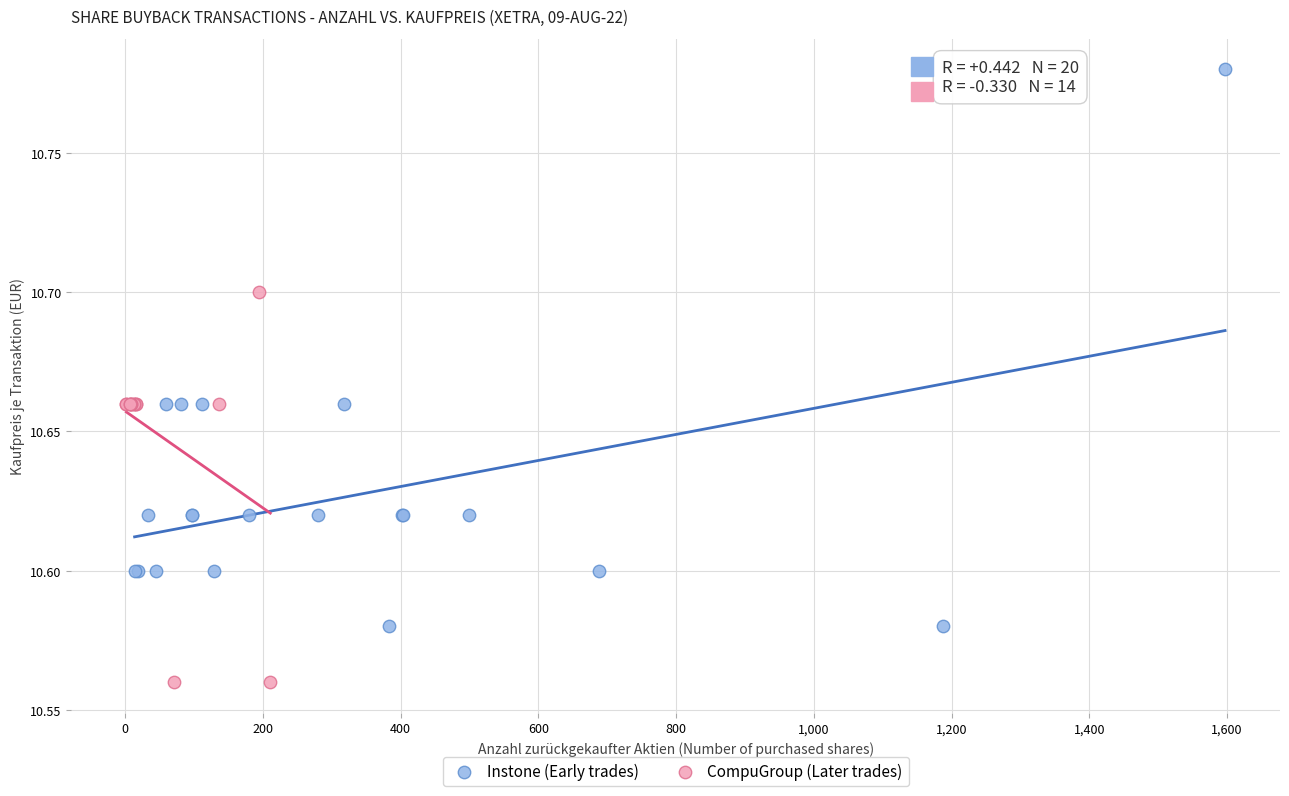

Which series has the largest Y range (max minus min)?

Instone (Early trades)